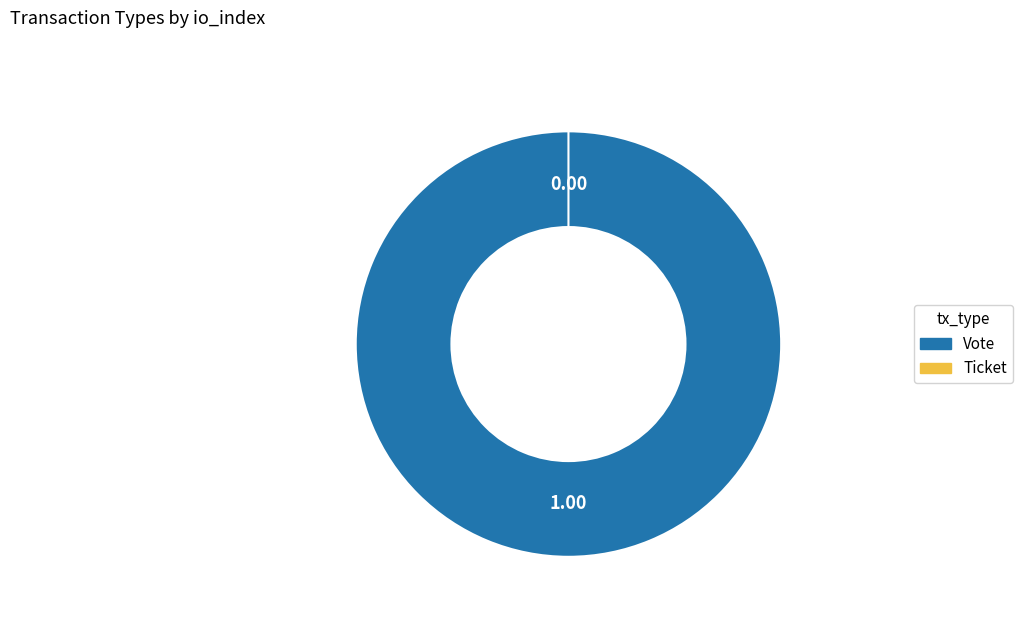

Combined, do Ticket and Vote account for over 50%?

Yes